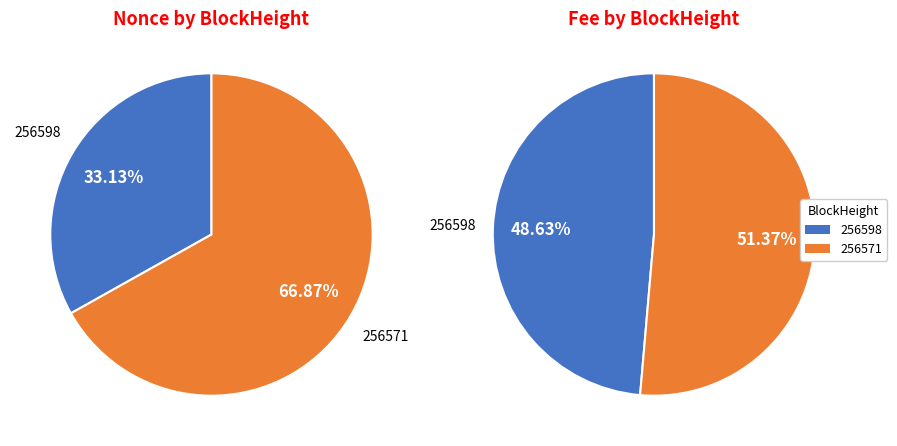

Which category has the smallest portion of the pie?

256598